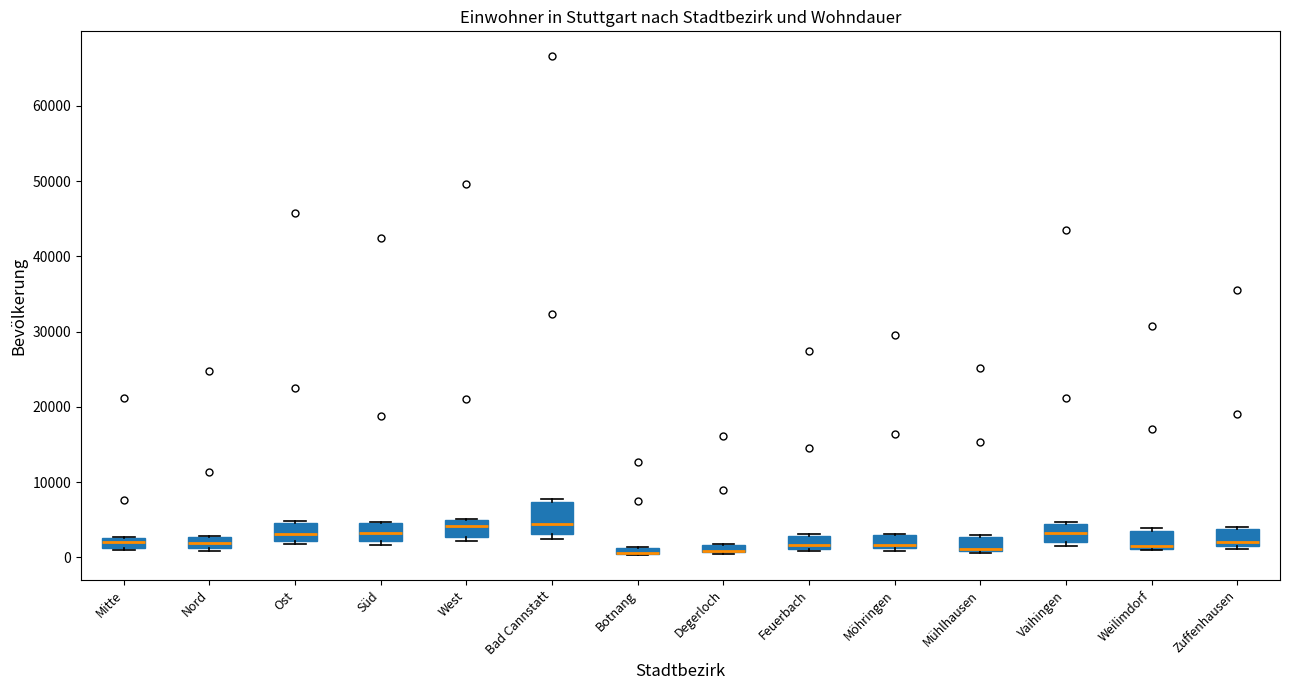

Where is the upper edge of the box for Ost on the y-axis? The values are not printed on the chart, so give them approximately, as read against the axis.

5000